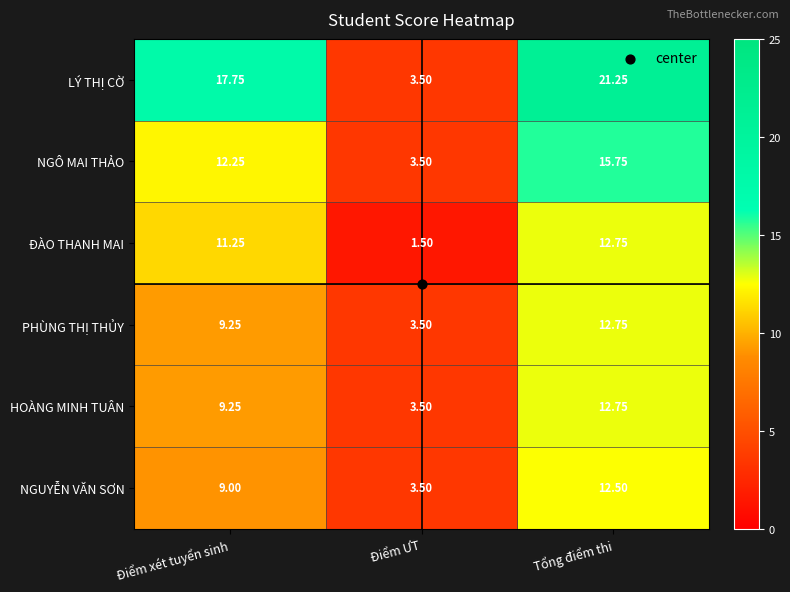

At which category is the sum across all series the highest?

Tổng điểm thi